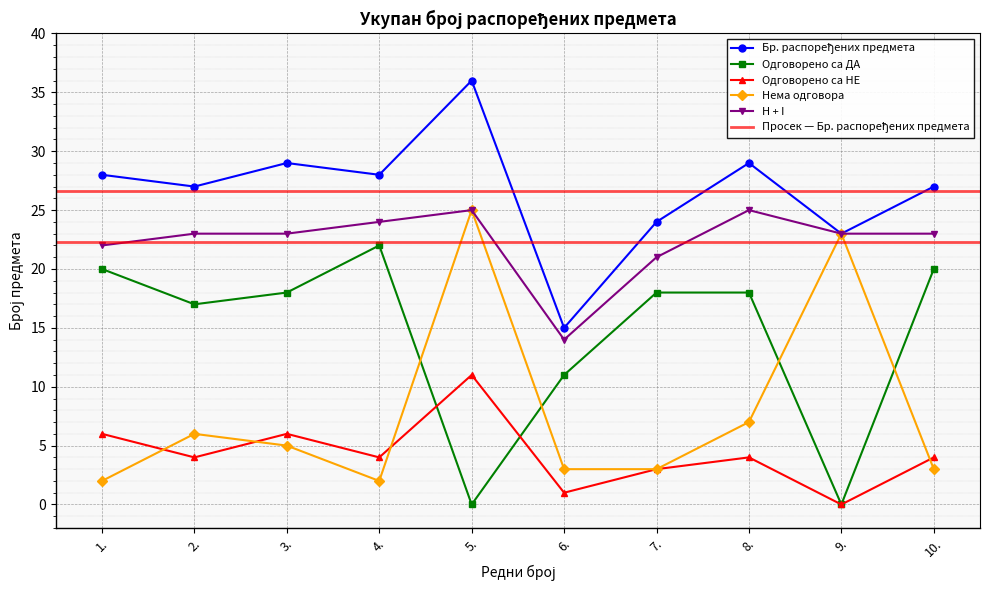

True or false: Бр. распоређених предмета has more than 1 points higher than both neighbors.

True